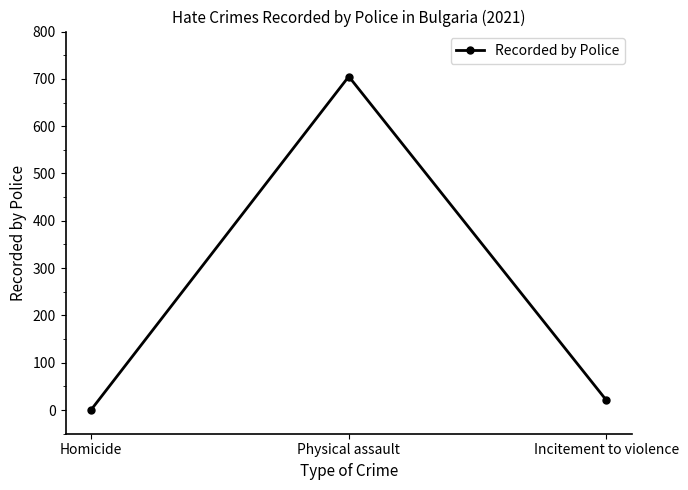

What is the sum of all values?

727